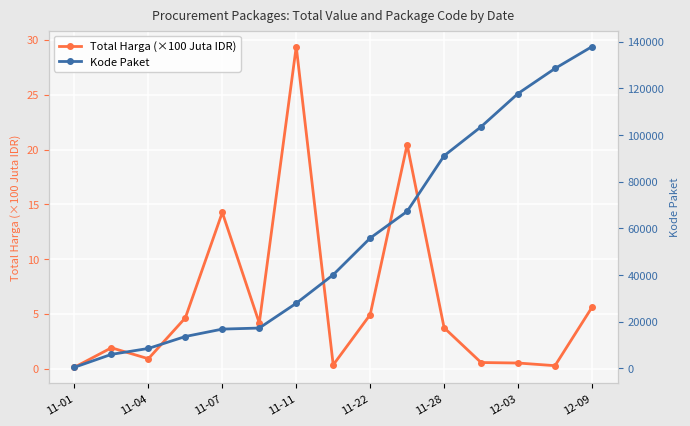

True or false: Total Harga (×100 Juta IDR) has a value of 29.4 at 11-11.

True